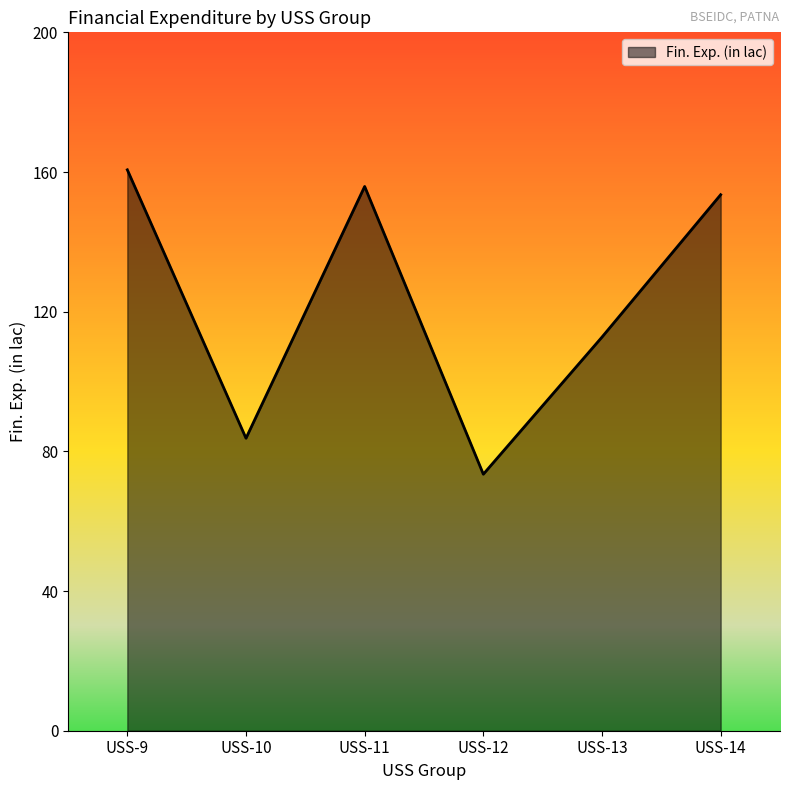

How many values are below 153?

3